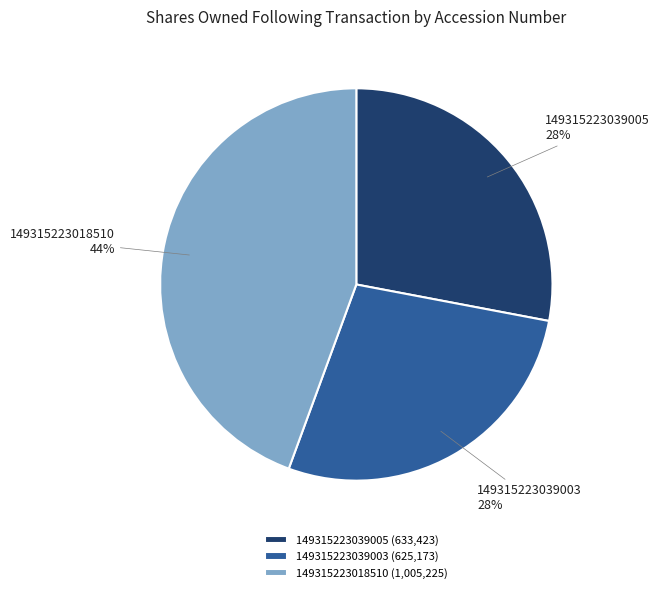

How many segments does this pie chart have?

3